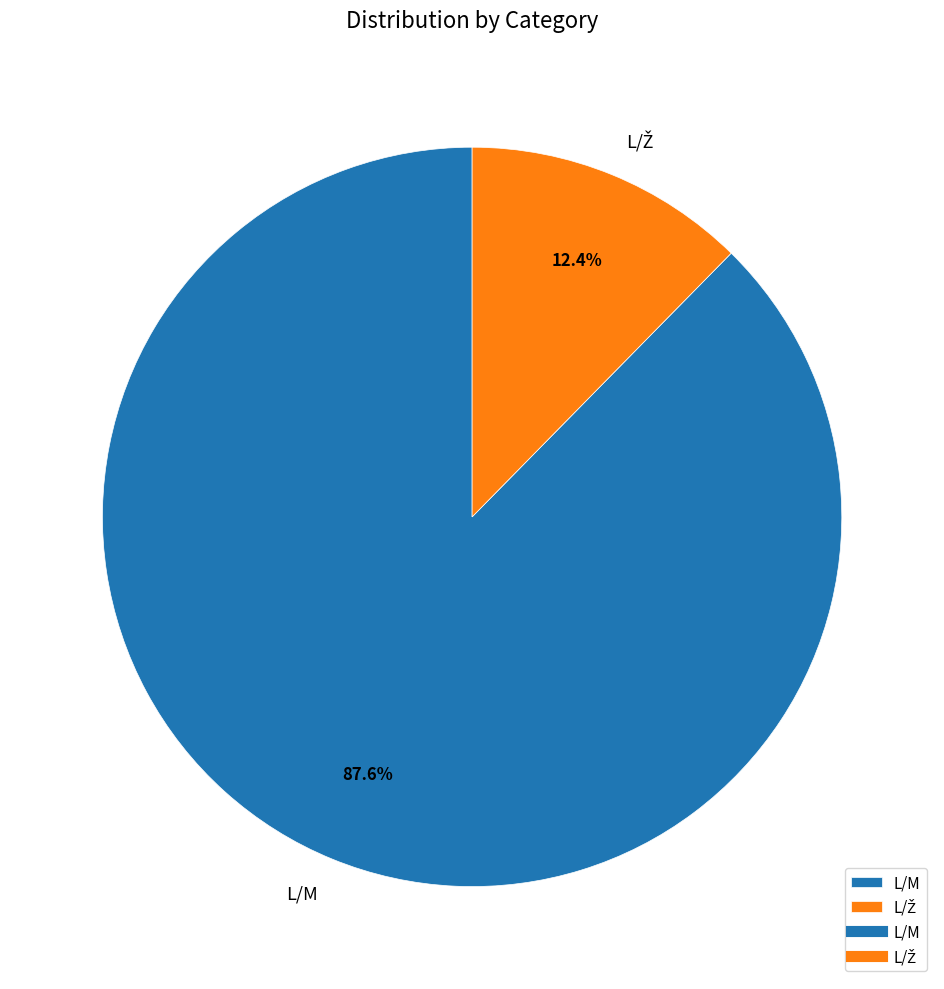

What is the majority slice?

L/M